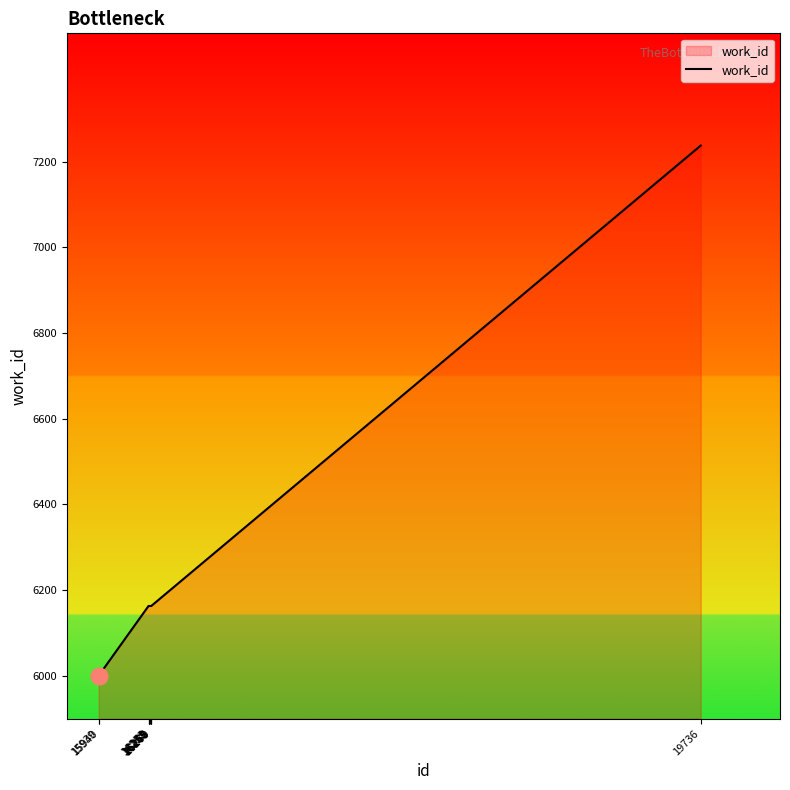

Is it true that the value at 16259 is 8182?

False